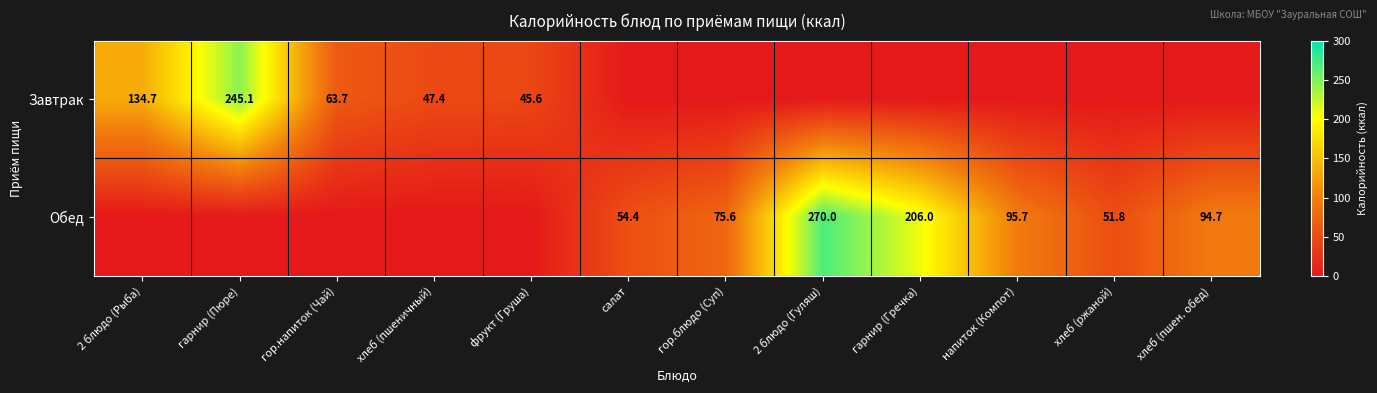

The value of Завтрак at фрукт (Груша) is 19.2. True or false?

False